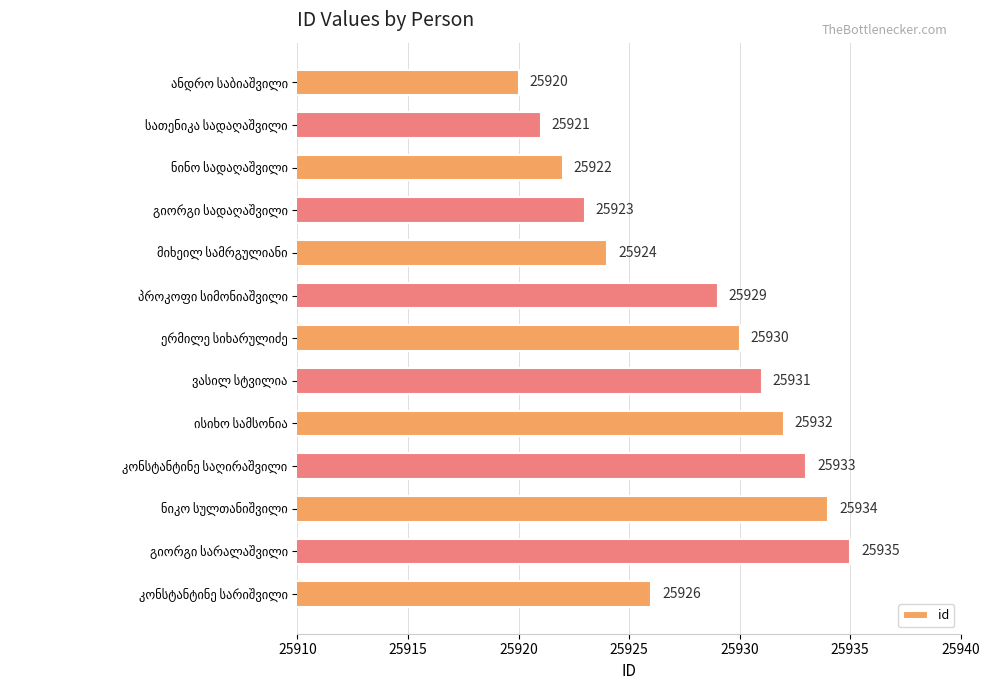

What is the maximum value shown in the chart?

25935